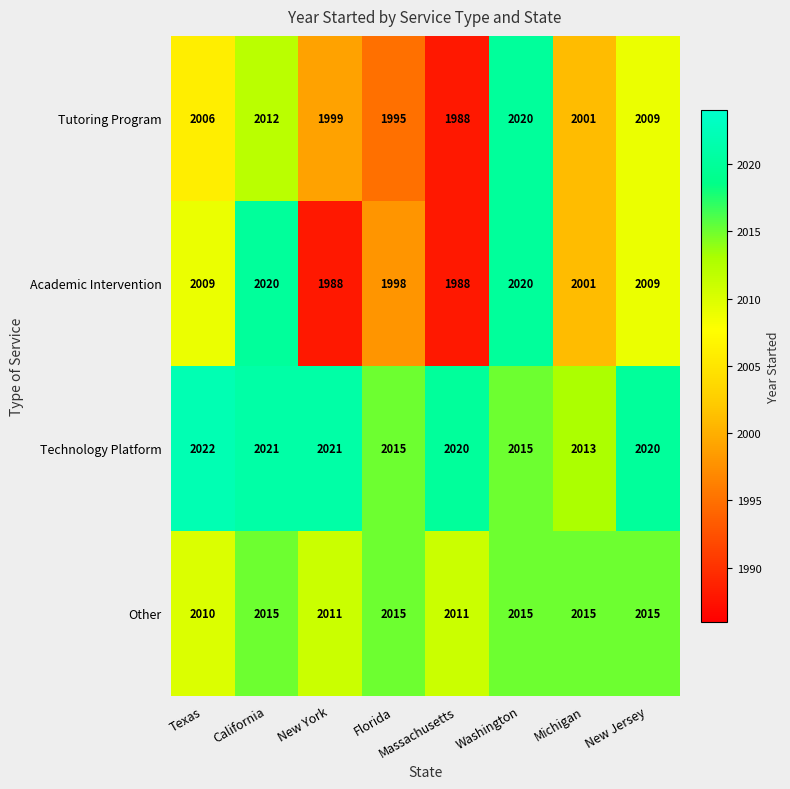

What is the sum of the Academic Intervention values at Texas and Michigan?

4010